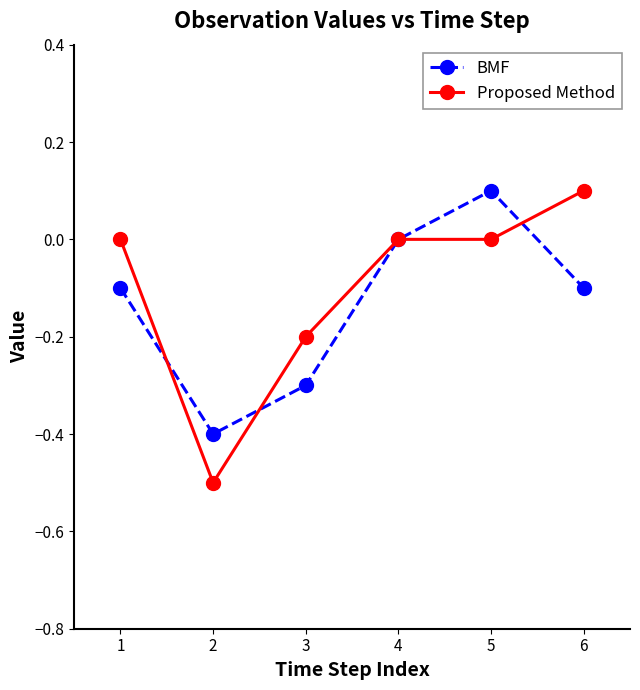

What is the difference between the maximum and minimum values in the BMF series?

0.5